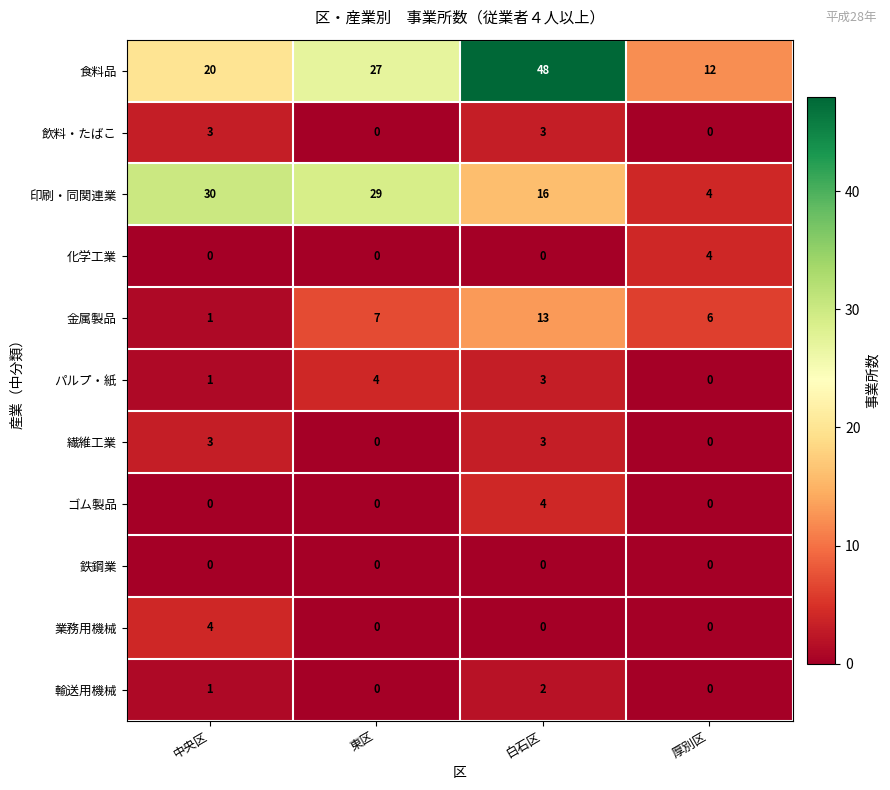

What is the total value across all series at 厚別区?

26